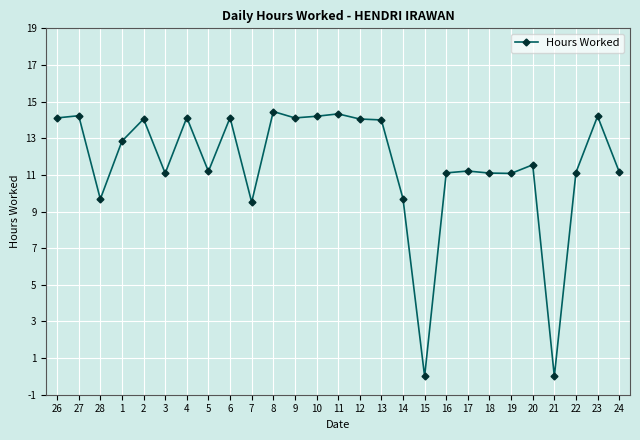

What is the difference between the values at 7 and 21?

9.5